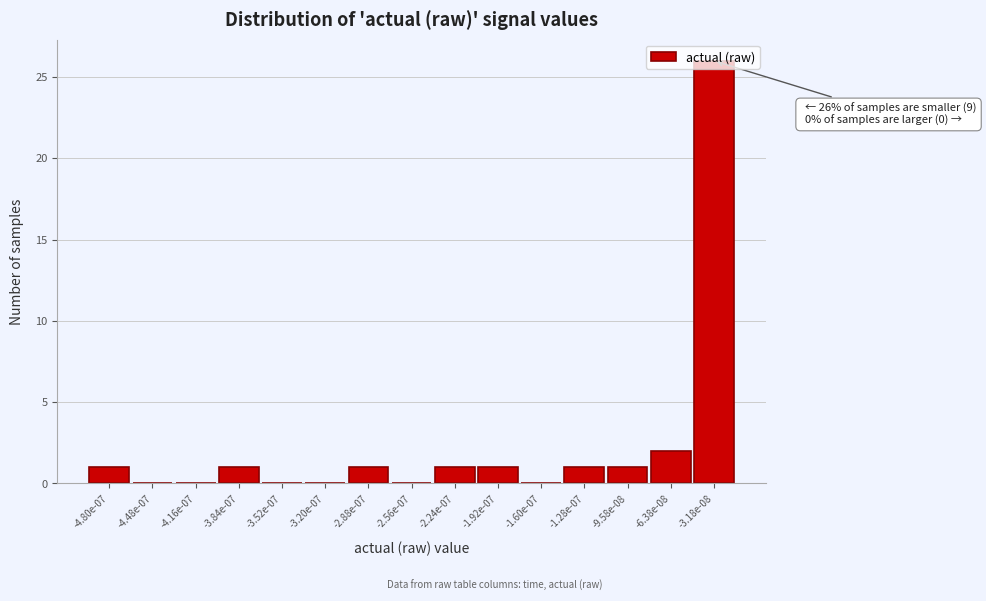

What is the sum of all values?

35